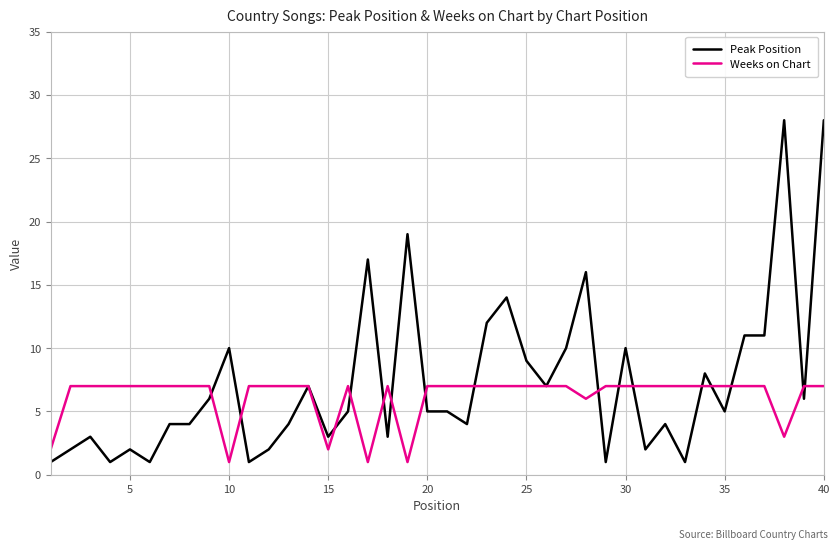

Which series has the widest spread of values?

Peak Position